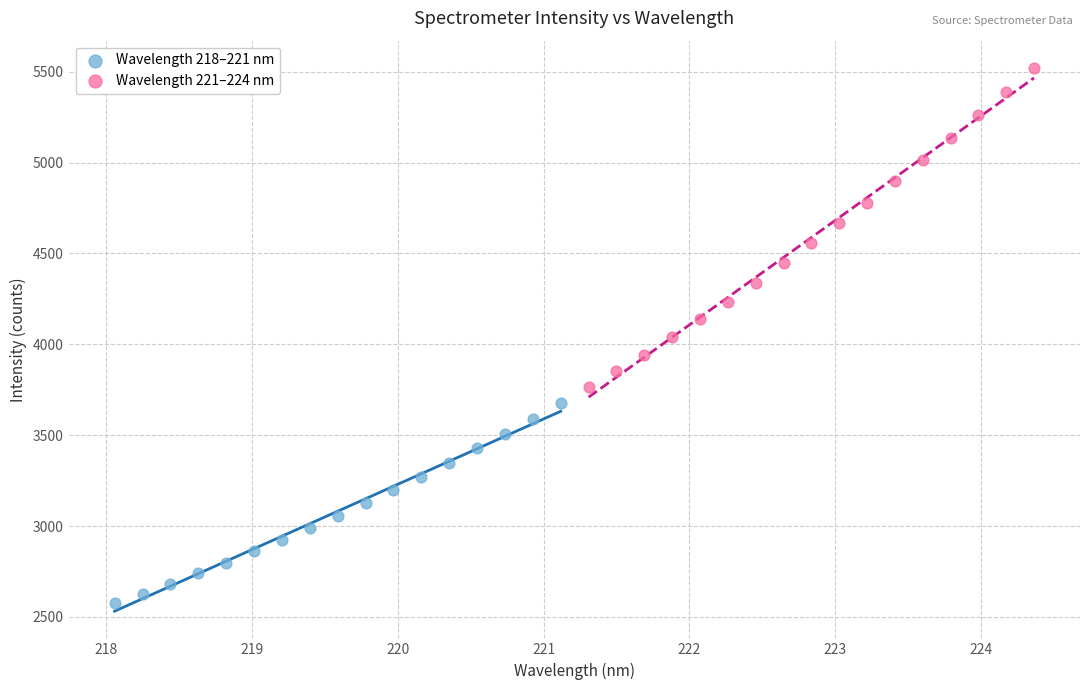

Which series has the largest Y range (max minus min)?

Wavelength 221–224 nm